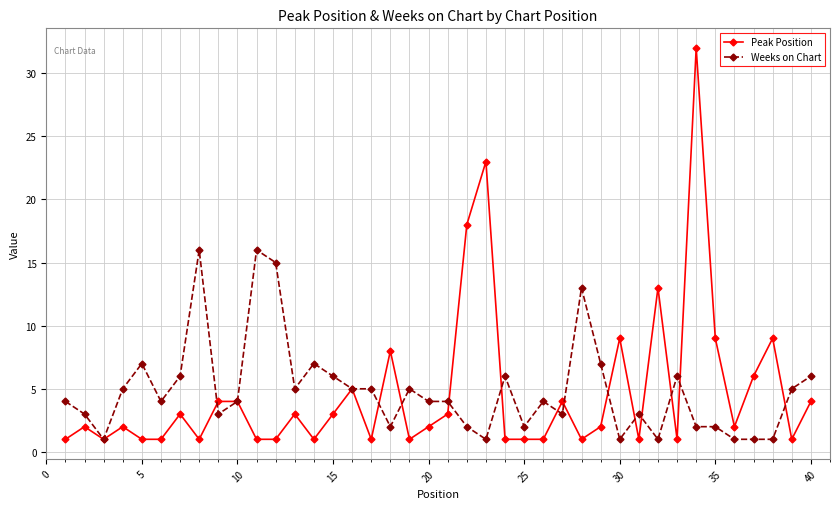

True or false: Peak Position has more than 2 interior local peaks.

True